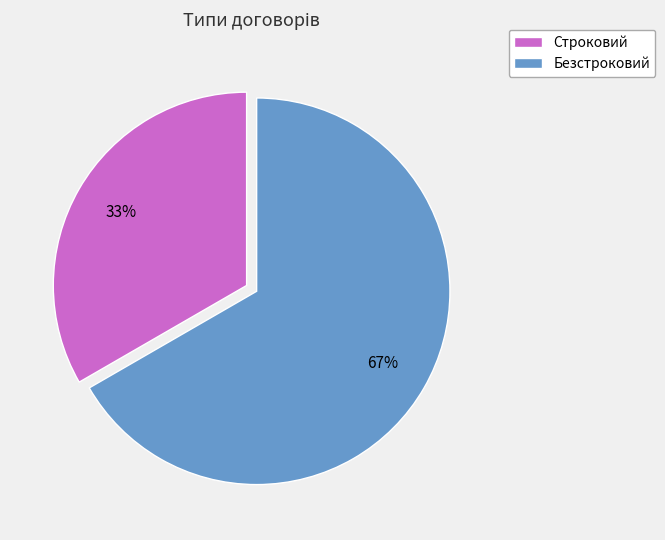

Which category has the smallest portion of the pie?

Строковий